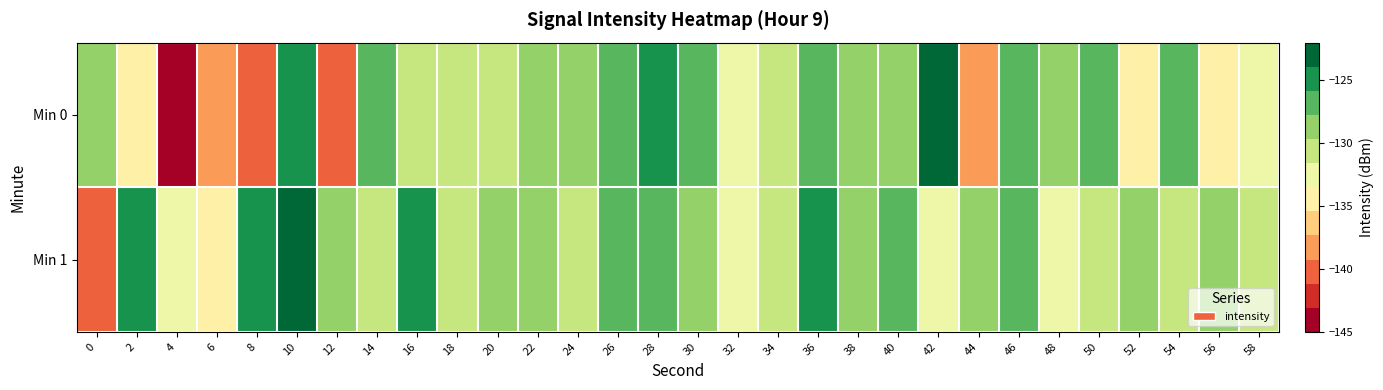

At which category is the sum across all series the highest?

10